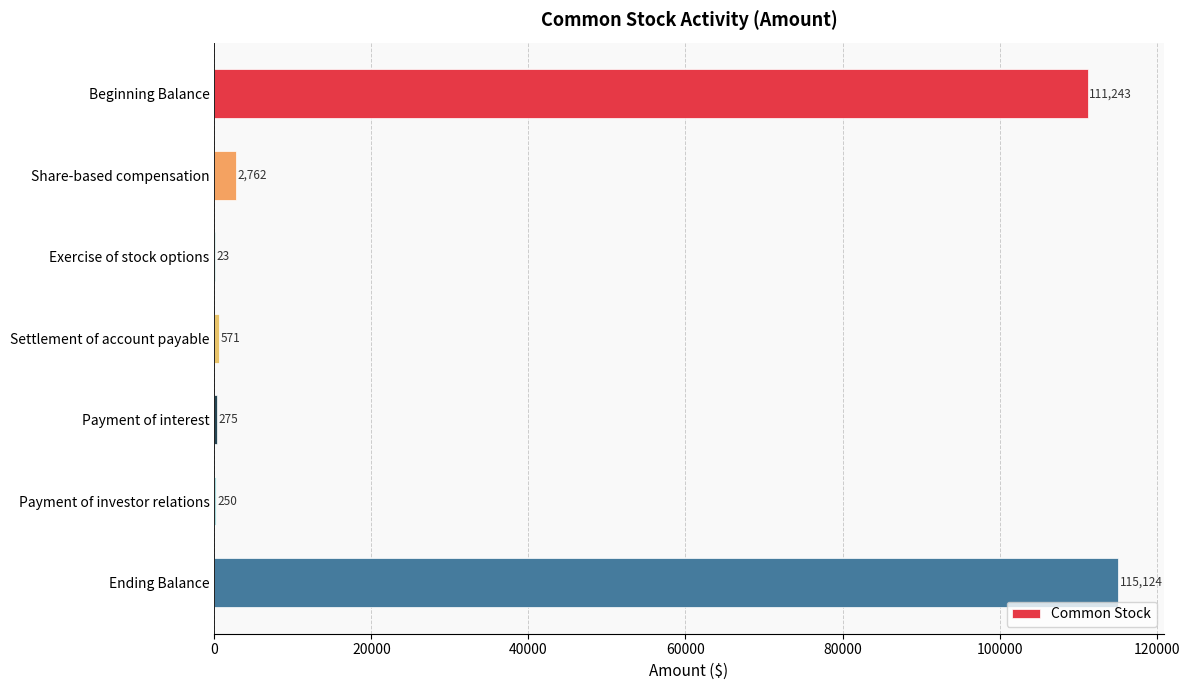

Reading bottom to top, extract all data points from this chart.

Ending Balance=115124	Payment of investor relations=250	Payment of interest=275	Settlement of account payable=571	Exercise of stock options=23	Share-based compensation=2762	Beginning Balance=111243